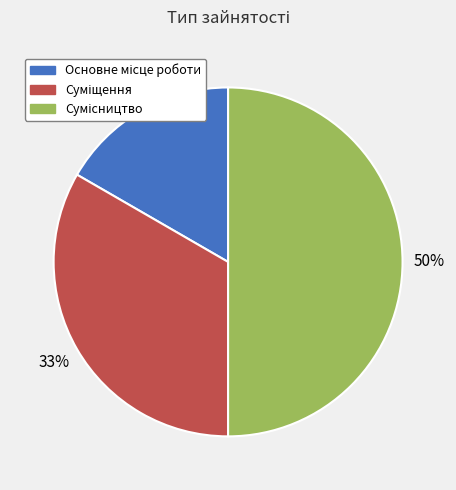

To the nearest percent, what is the difference between the largest and smallest slice percentages?

33%